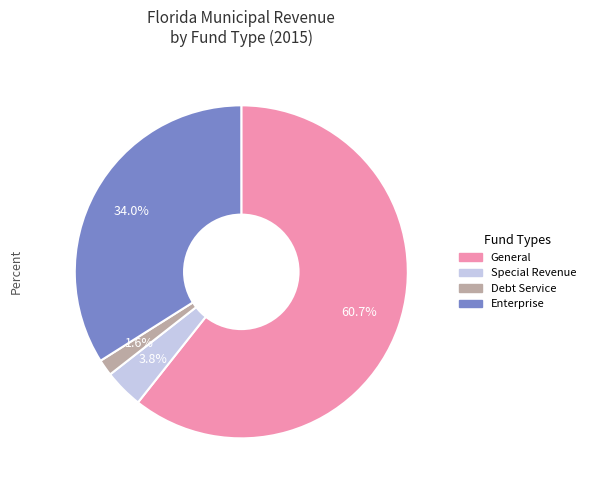

Does any single category account for the majority?

Yes